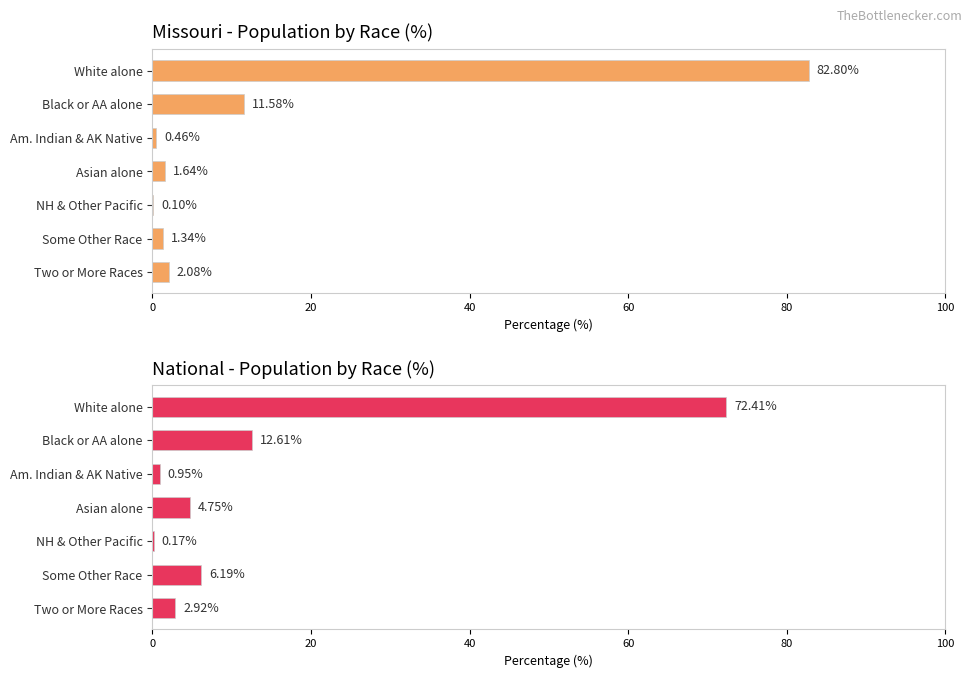

True or false: Missouri has a value of 0.5 at Am. Indian & AK Native.

True